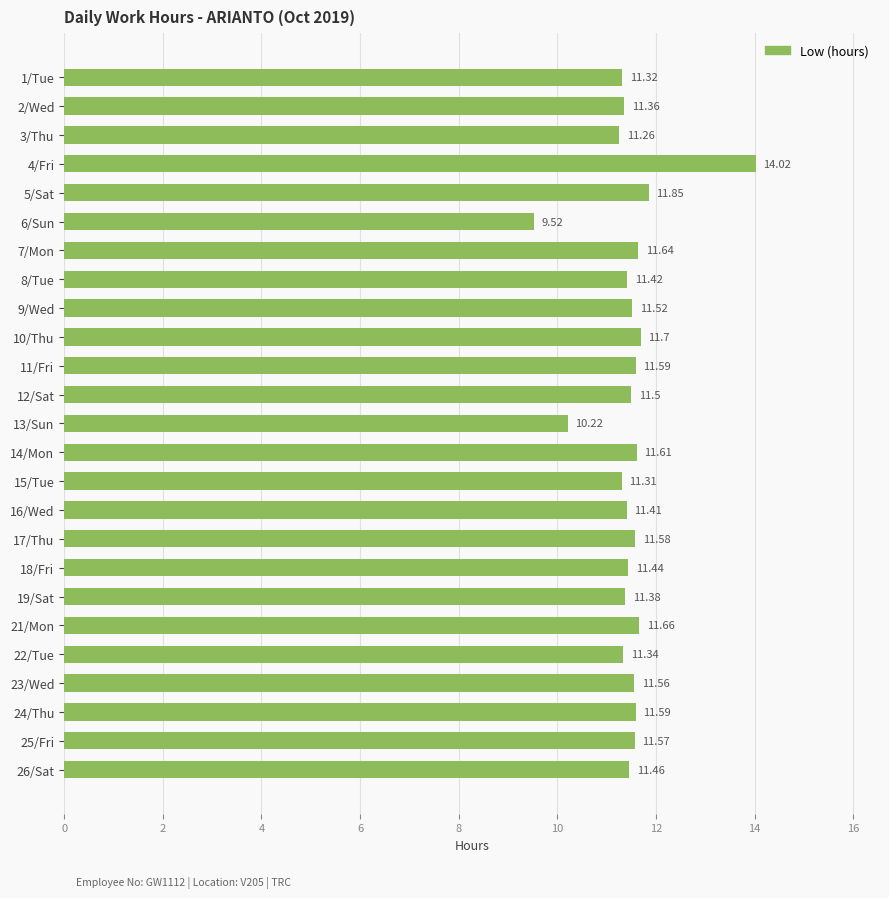

Which has a higher value, 3/Thu or 16/Wed?

16/Wed